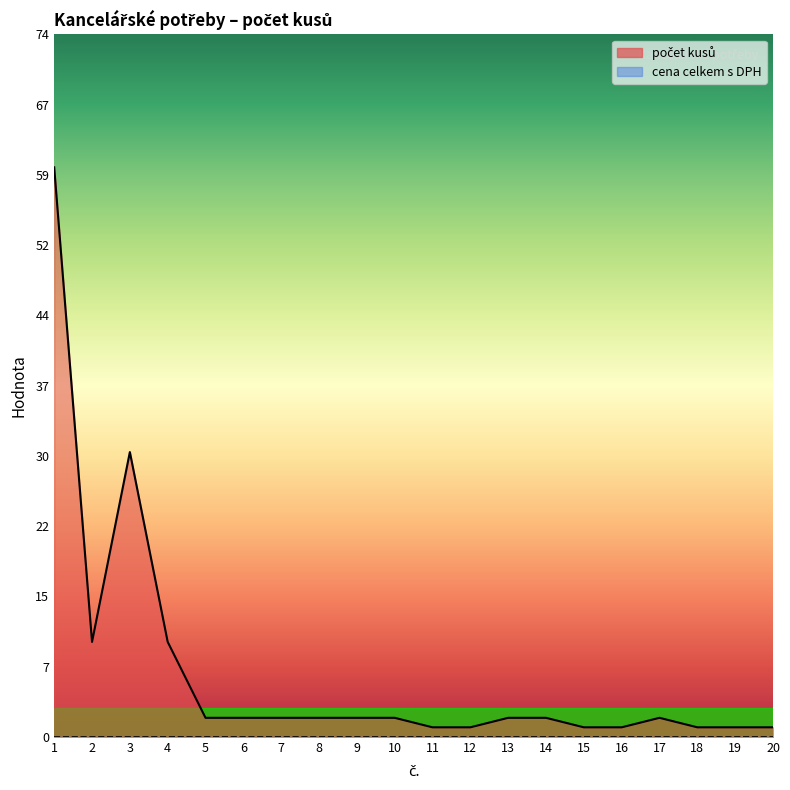

Does the chart have visible grid lines?

No